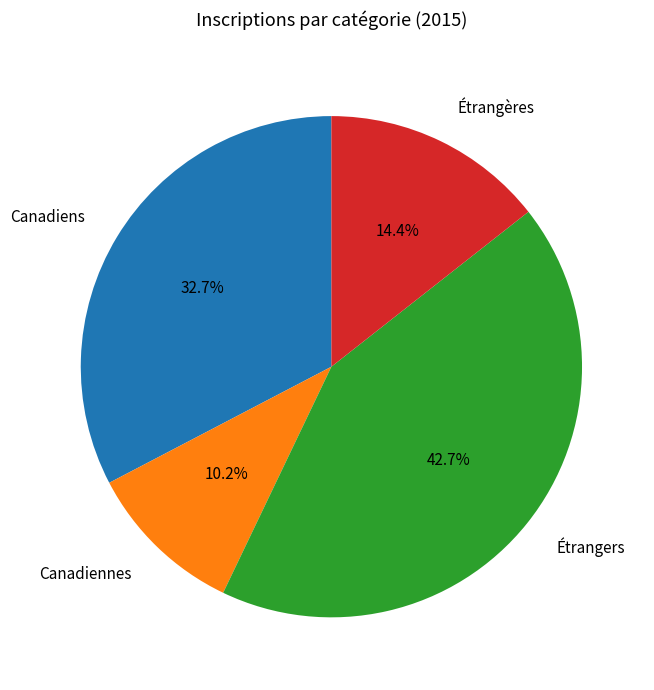

Do Canadiens and Canadiennes together represent more than half of the pie?

No